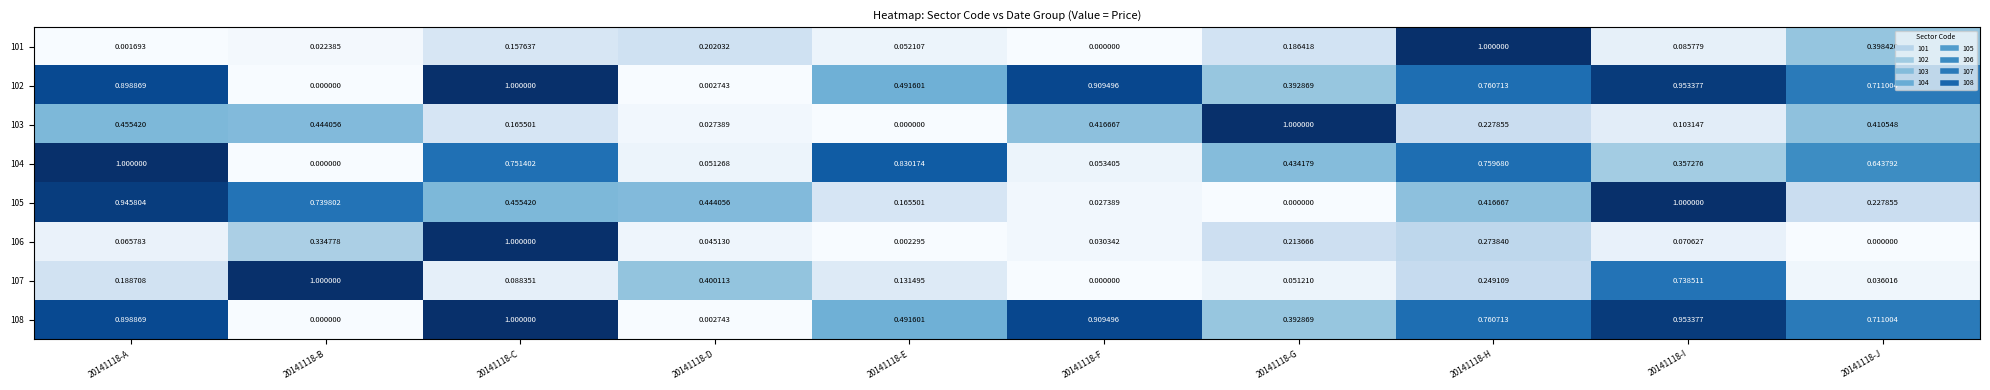

Is the value of 103 at 20141118-I greater than the value of 102 at 20141118-H?

No